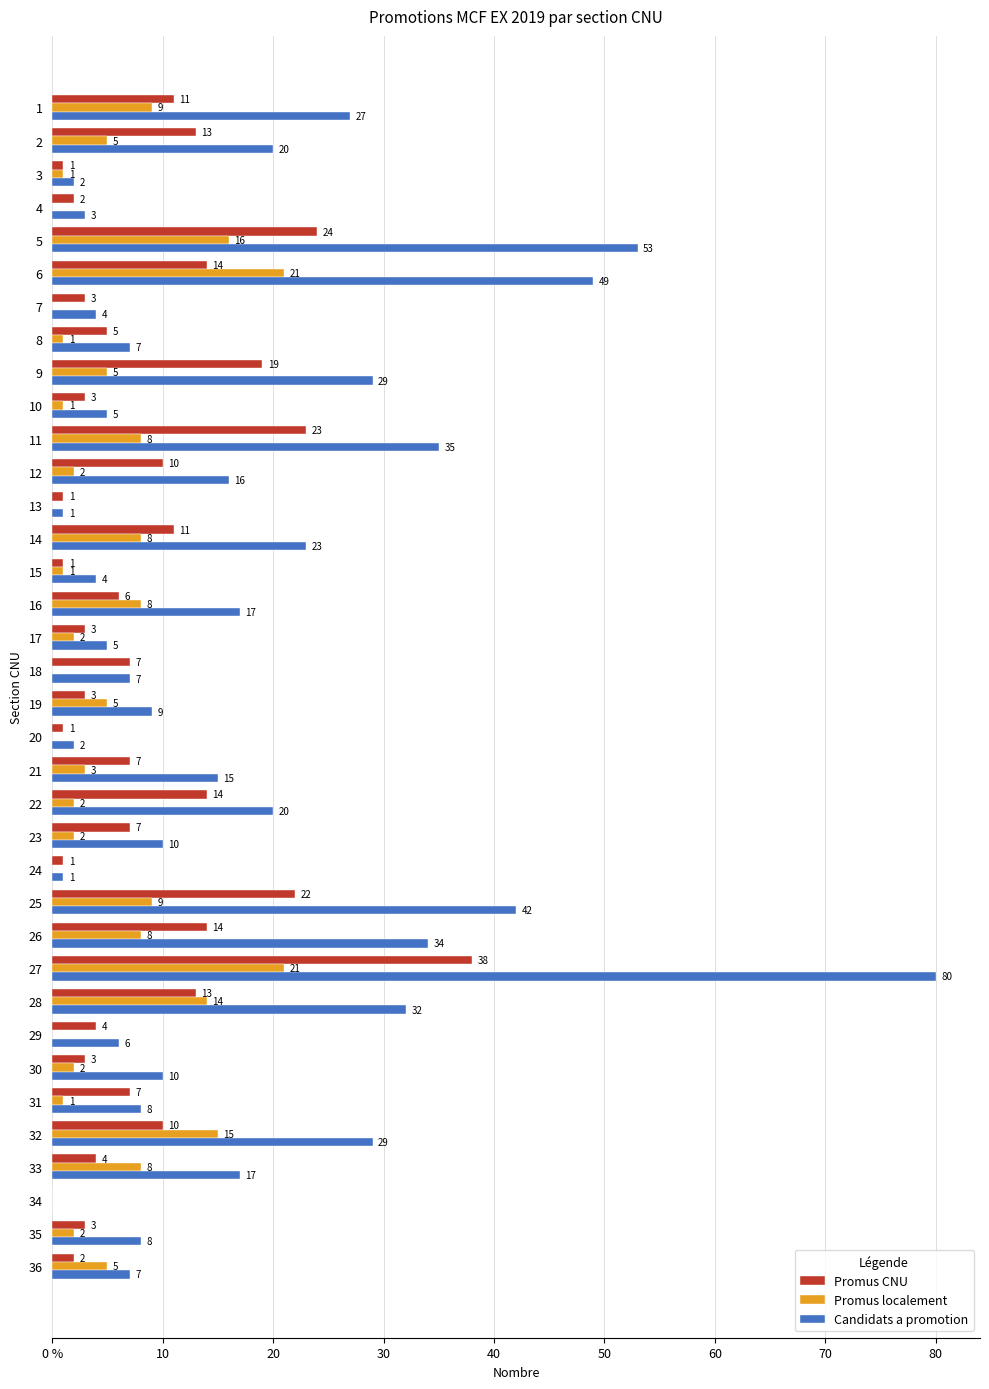

Which series changed the most between 16 and 30?

Candidats a promotion